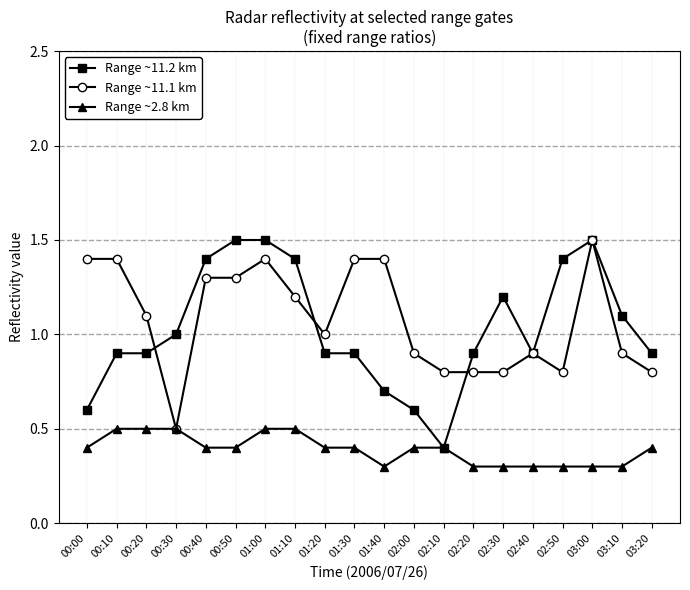

What is the sum of all Range ~11.2 km values?

20.6